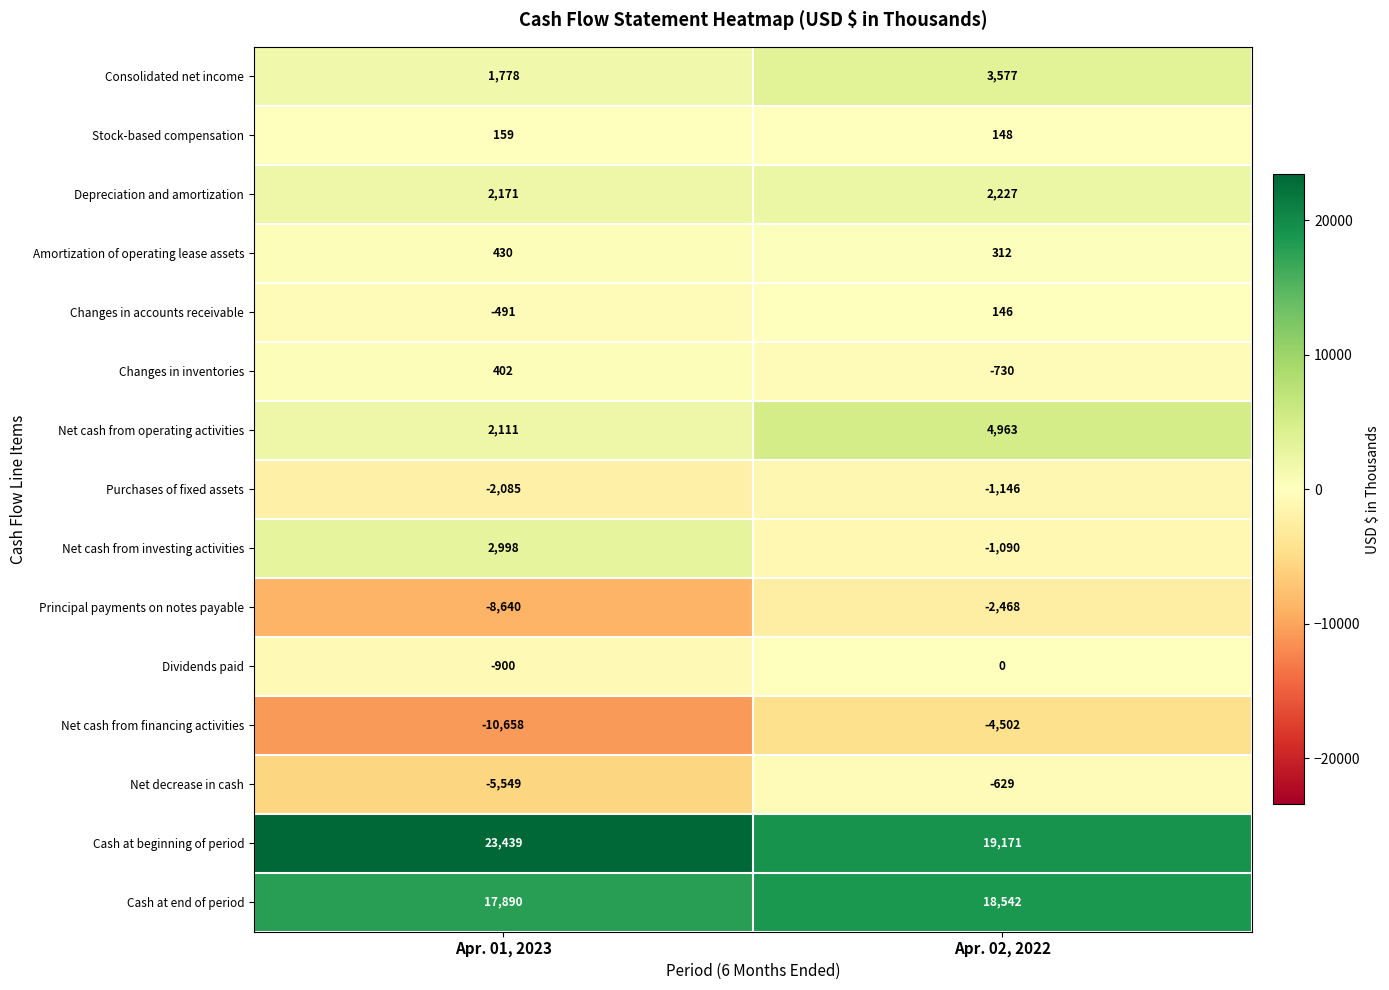

At which category does the chart reach its peak across all series?

Apr. 01, 2023